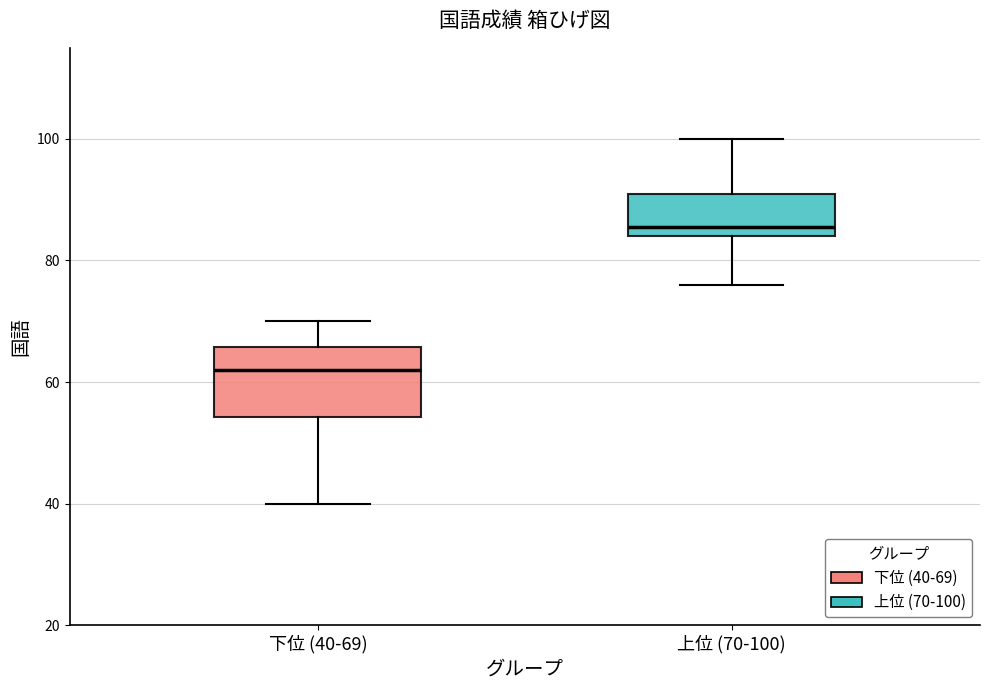

Comparing the boxes themselves (not the whiskers), which one is the tallest?

下位 (40-69)